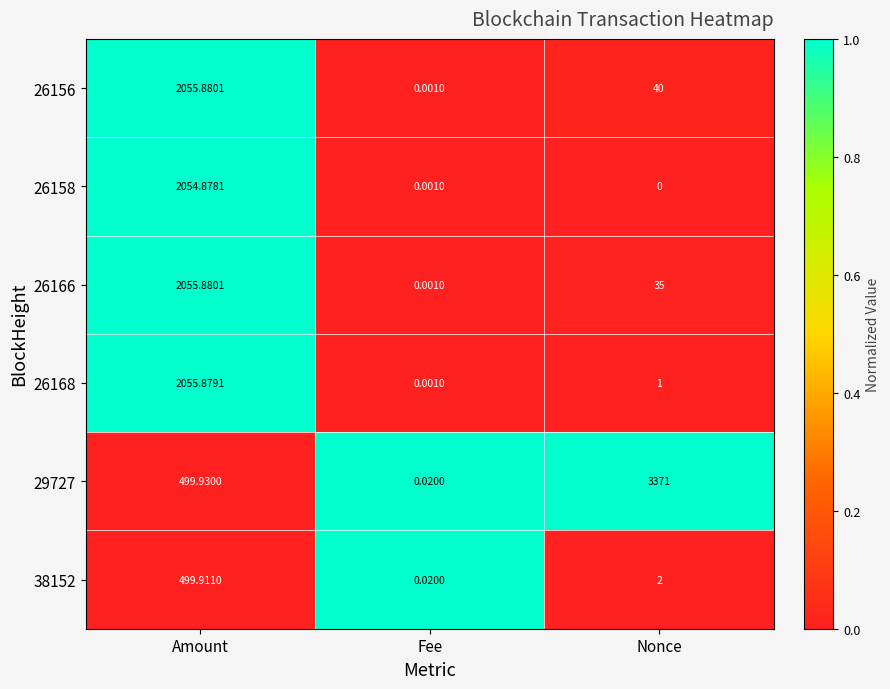

At which category is the sum across all series the highest?

Amount